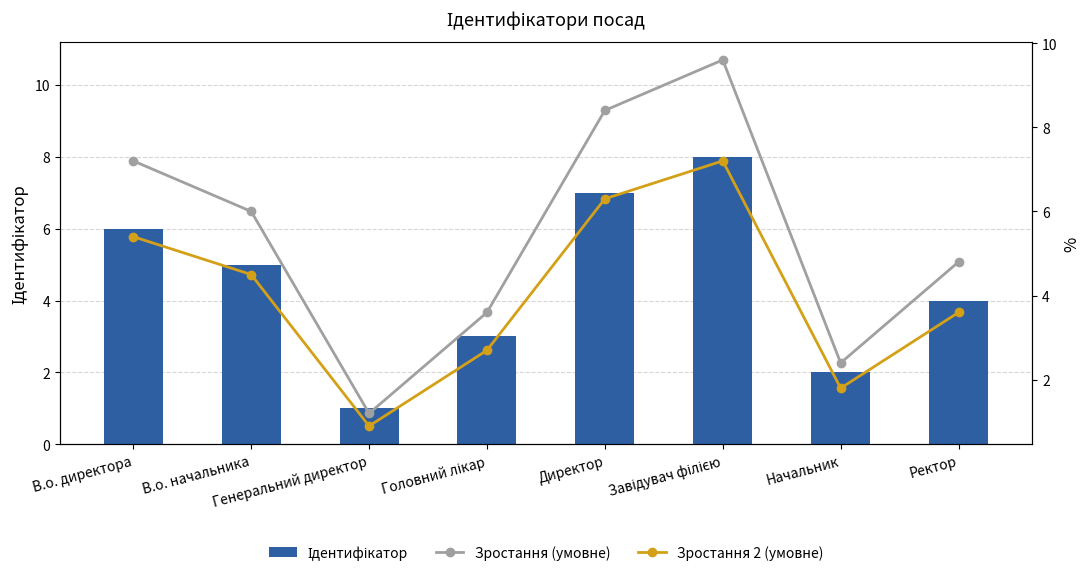

What is the value of the Зростання (умовне) bar at the 7th from the left?

2.4